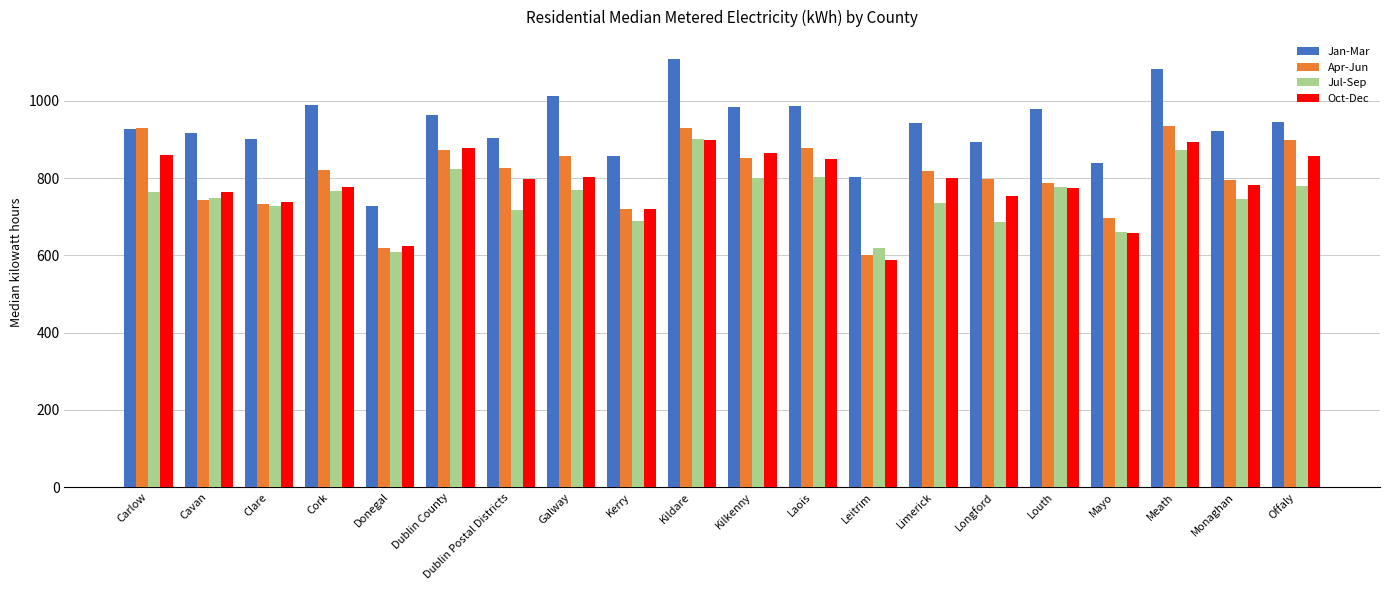

At which label does Jul-Sep reach its minimum?

Donegal